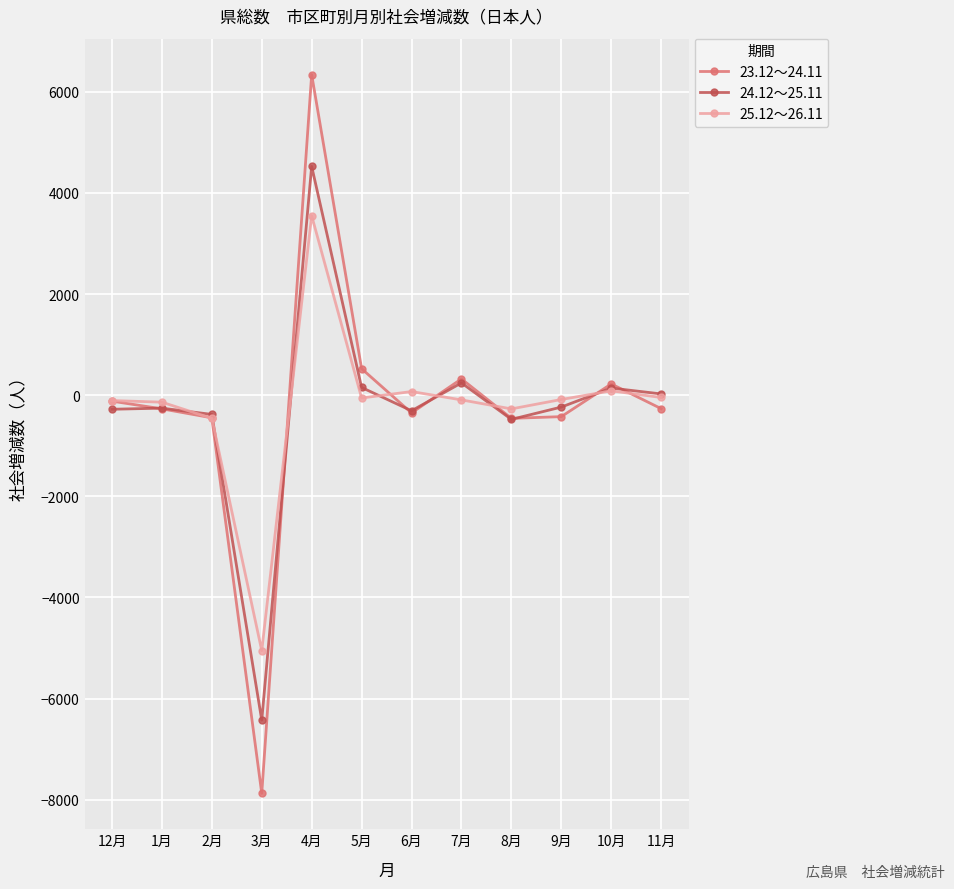

What is the label of the 10th point from the right?

2月